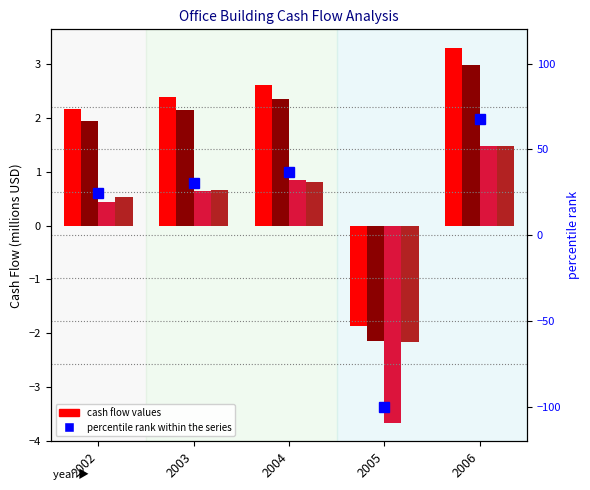

What is the value of the percentile rank within the series bar at the 5th from the left?

67.8